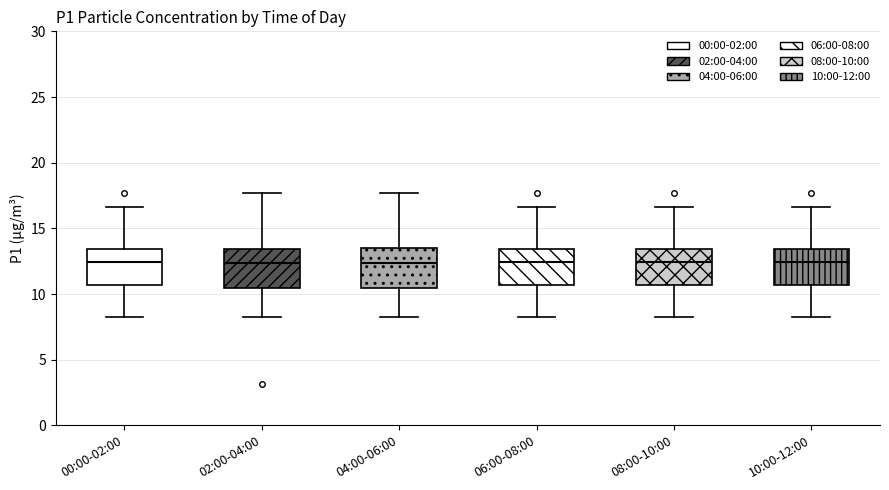

Where does the lower whisker of the box for 00:00-02:00 end on the y-axis? The values are not printed on the chart, so give them approximately, as read against the axis.

8.0